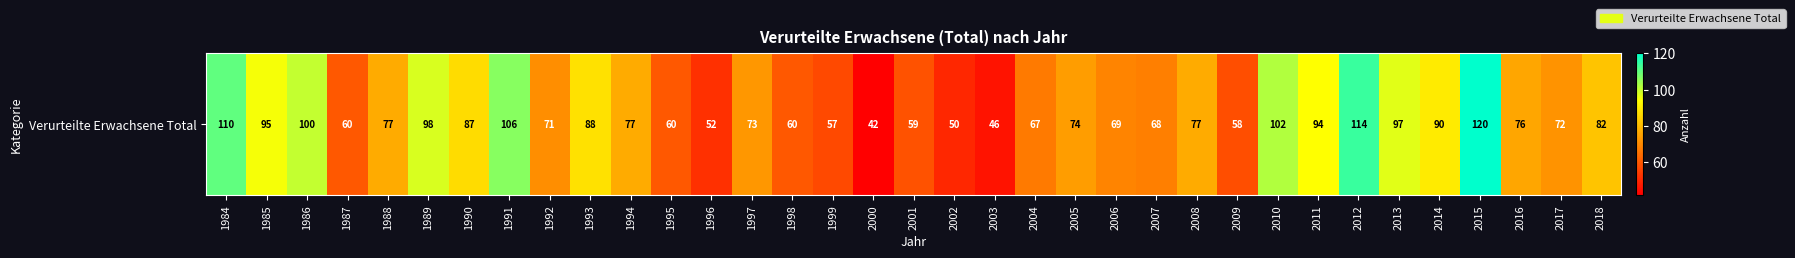

List the labels in order of value, largest first.

2015, 2012, 1984, 1991, 2010, 1986, 1989, 2013, 1985, 2011, 2014, 1993, 1990, 2018, 1988, 1994, 2008, 2016, 2005, 1997, 2017, 1992, 2006, 2007, 2004, 1987, 1995, 1998, 2001, 2009, 1999, 1996, 2002, 2003, 2000